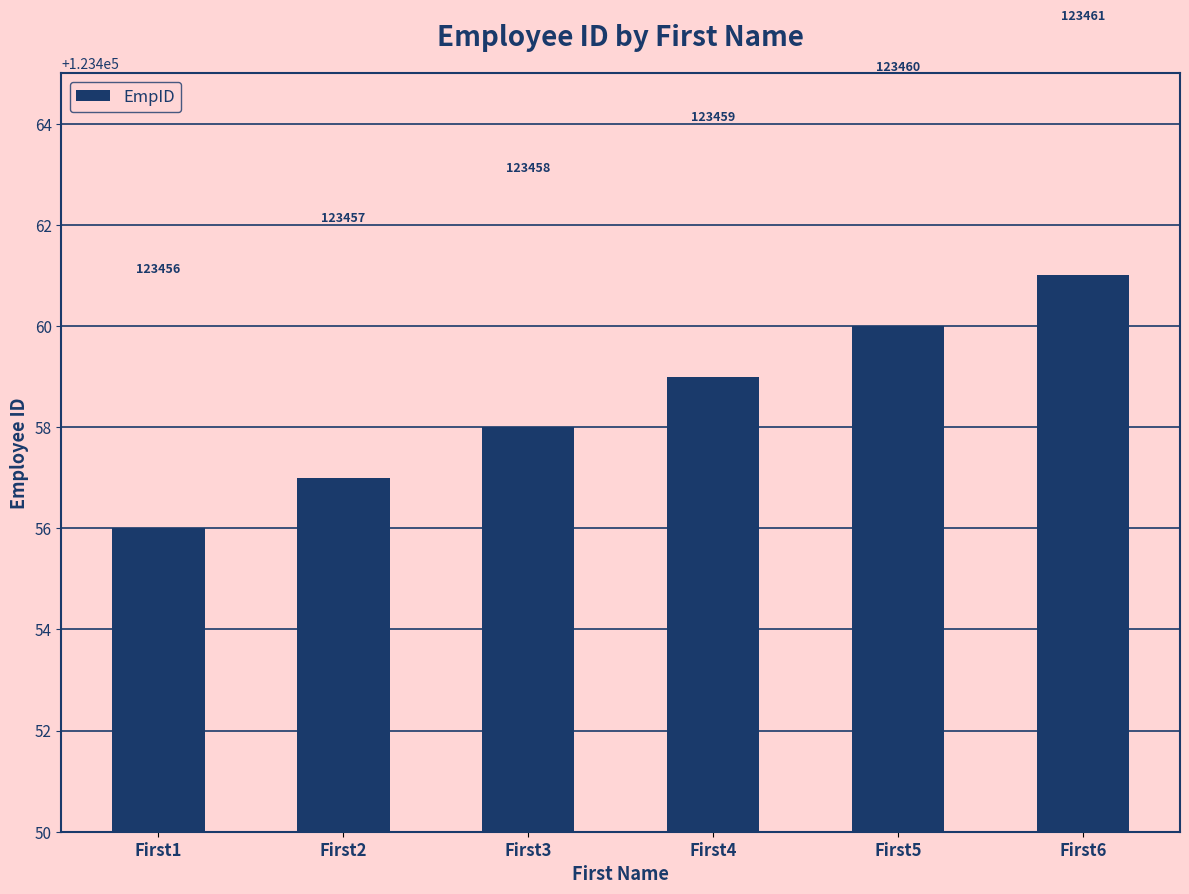

How many bars are there in total?

6